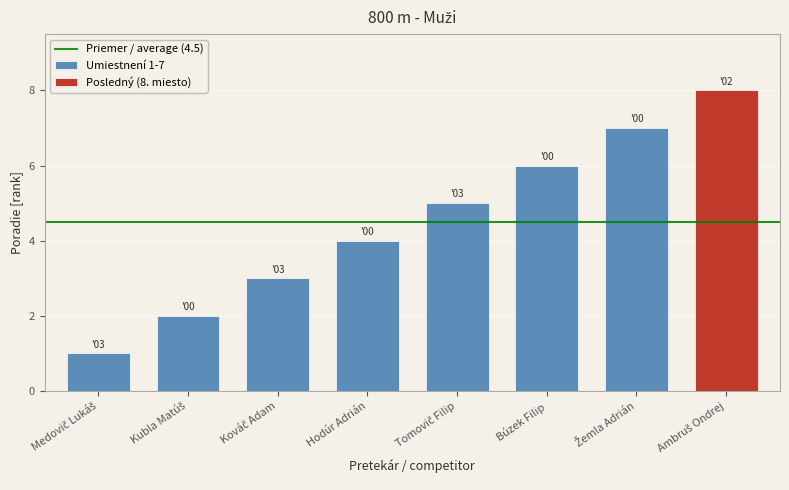

True or false: the data shows 5 at Kováč Adam.

False